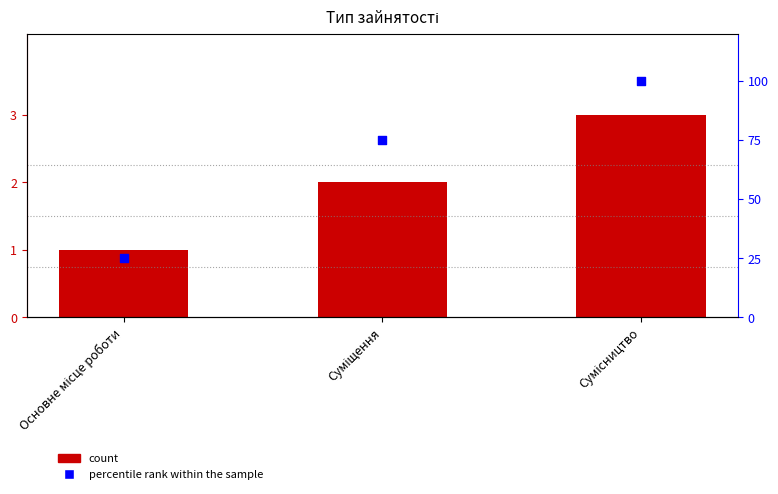

Which series reaches the minimum Y coordinate?

Ідентифікатор